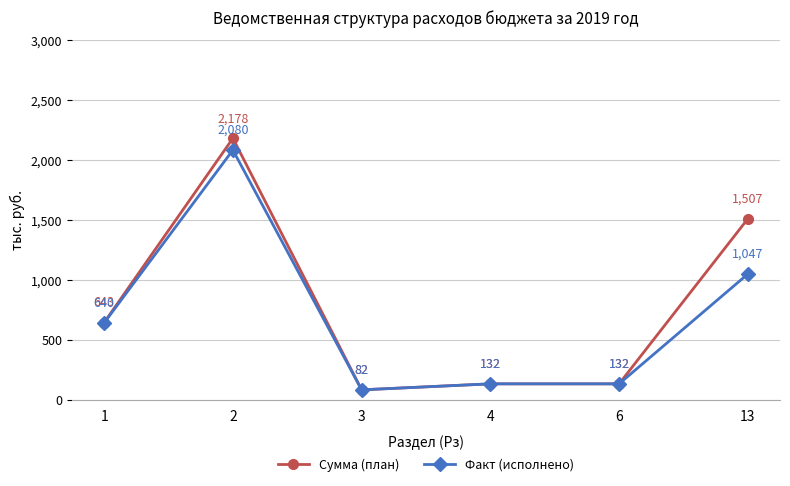

Where is the first local maximum for Сумма (план)?

2